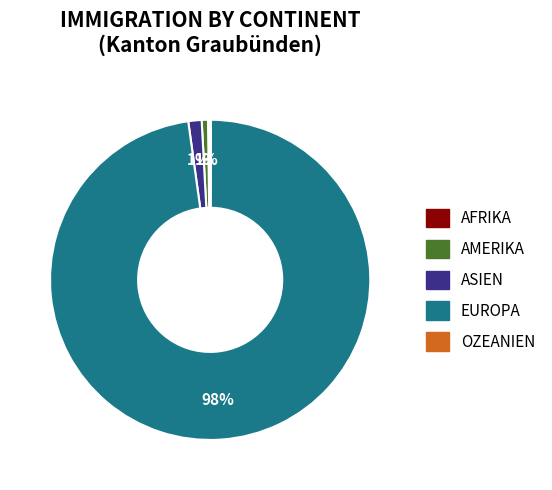

Is there a majority slice in this chart?

Yes